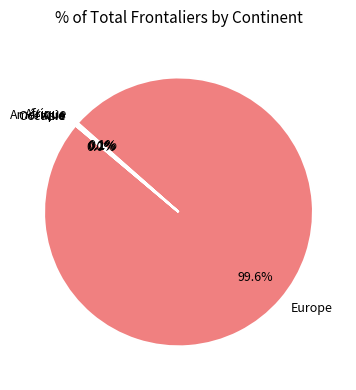

Which category accounts for the majority?

Europe